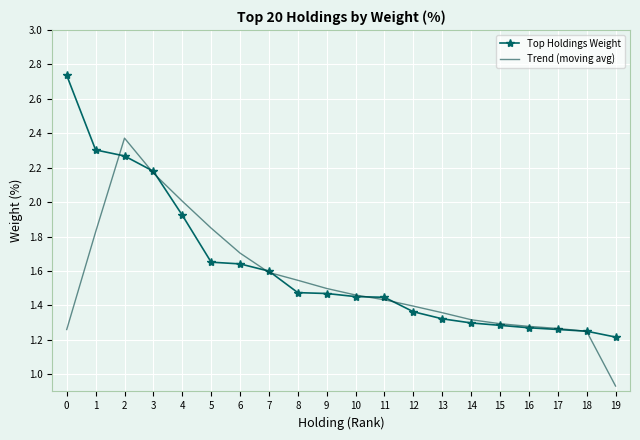

At 2, list the series in order from largest to smallest.

Trend (moving avg), Top Holdings Weight